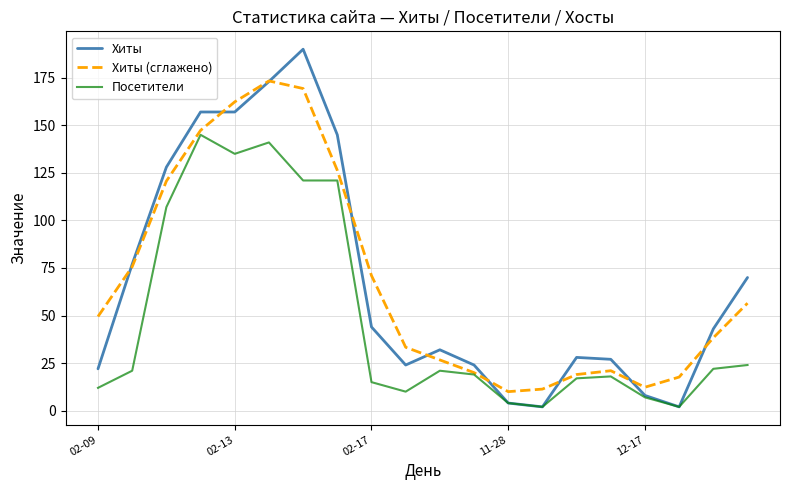

What is the lowest value of the Хиты (сглажено) series?

10.0